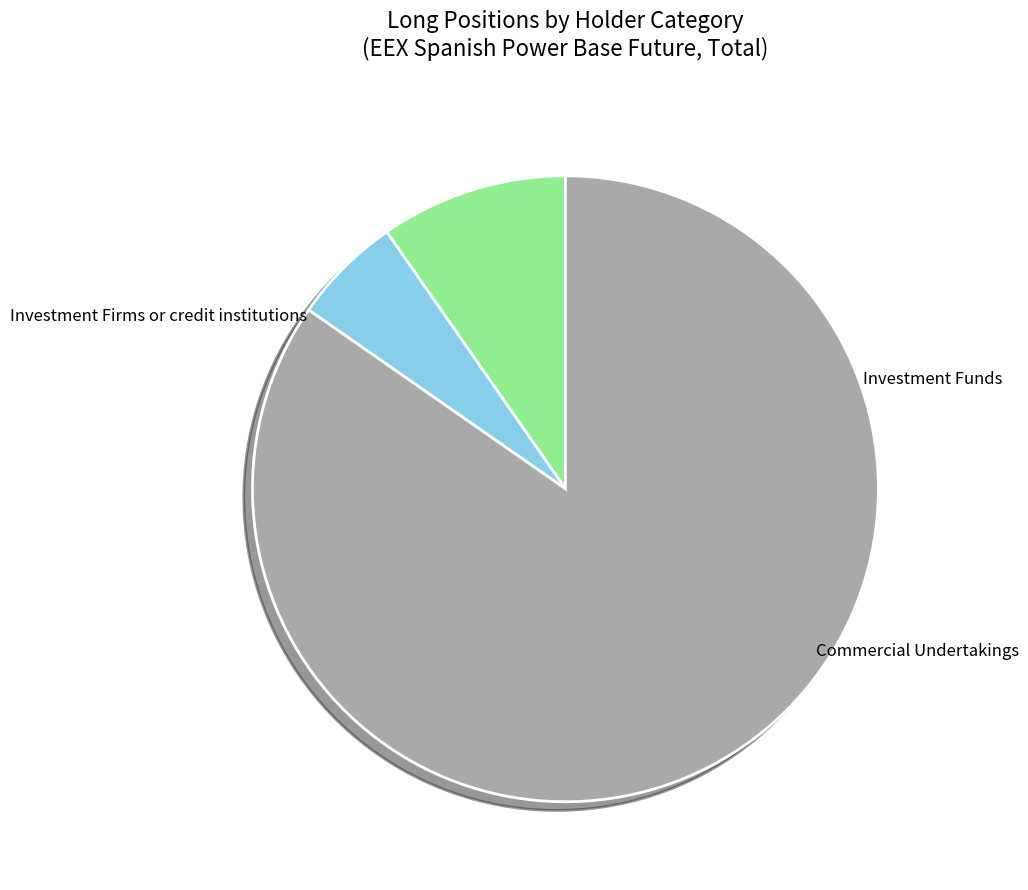

Does any single category account for the majority?

Yes